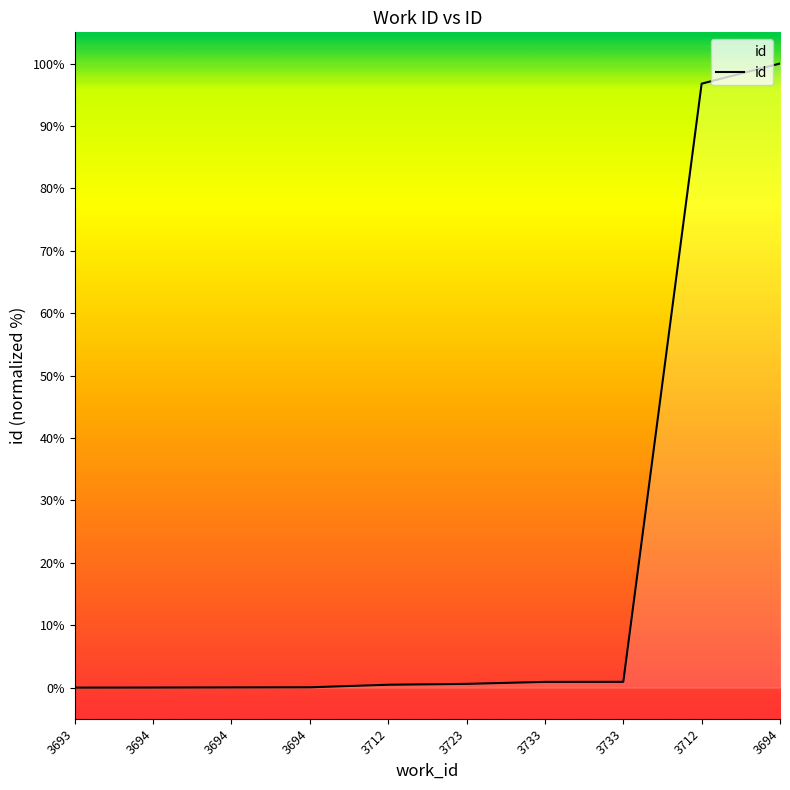

How many lines are shown in the chart?

1